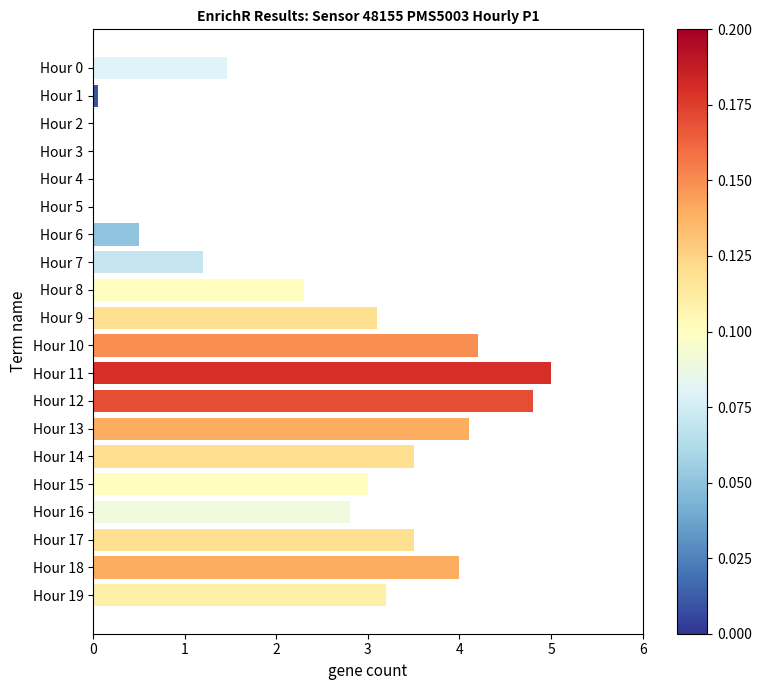

What is the sum of all values?

46.7